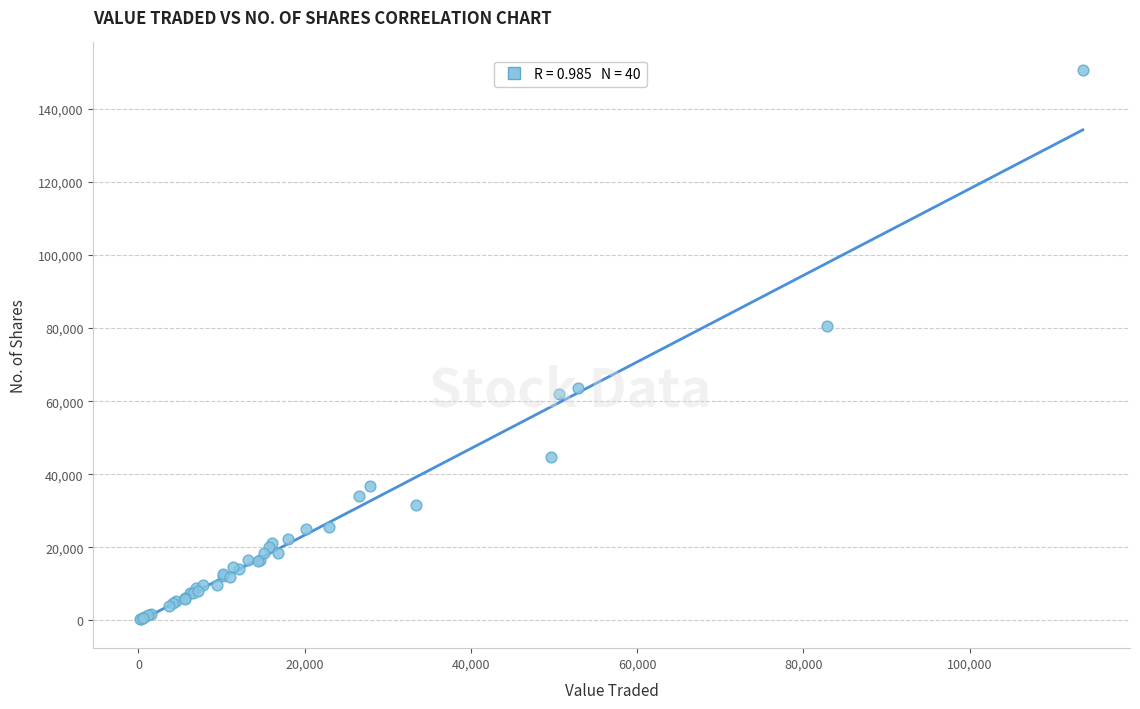

What Y value in the scatter plot is closest to 75471?

80468